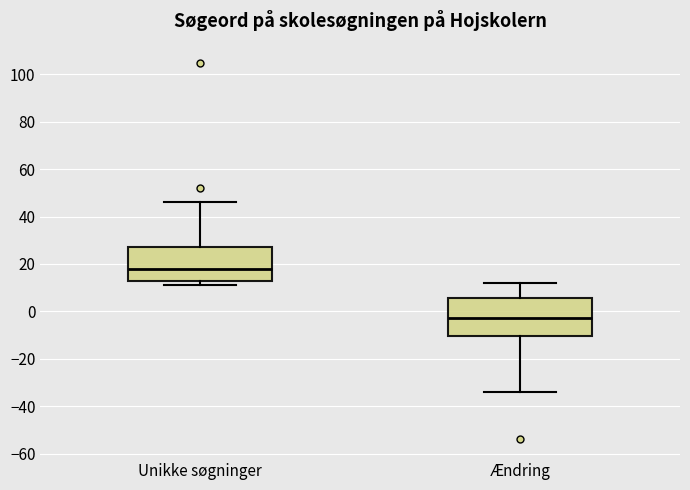

Where does the lower whisker of the box for Ændring end on the y-axis? The values are not printed on the chart, so give them approximately, as read against the axis.

-34